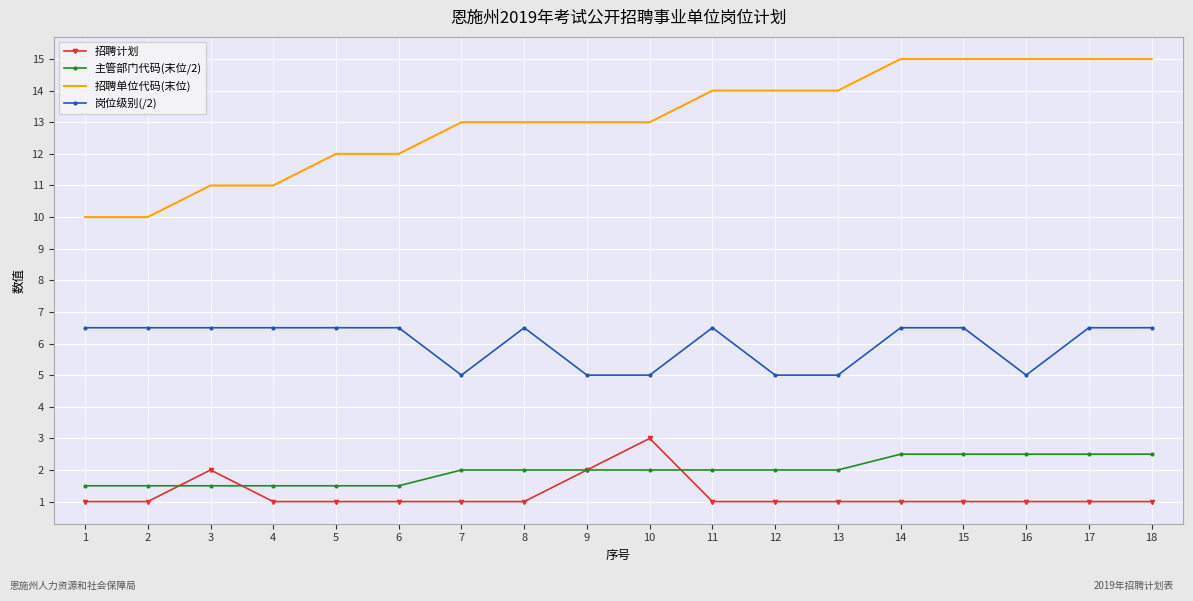

Reading left to right, what are all the values shown in this chart?

招聘计划: 1=1.0	2=1.0	3=2.0	4=1.0	5=1.0	6=1.0	7=1.0	8=1.0	9=2.0	10=3.0	11=1.0	12=1.0	13=1.0	14=1.0	15=1.0	16=1.0	17=1.0	18=1.0
主管部门代码(末位/2): 1=1.5	2=1.5	3=1.5	4=1.5	5=1.5	6=1.5	7=2.0	8=2.0	9=2.0	10=2.0	11=2.0	12=2.0	13=2.0	14=2.5	15=2.5	16=2.5	17=2.5	18=2.5
招聘单位代码(末位): 1=10.0	2=10.0	3=11.0	4=11.0	5=12.0	6=12.0	7=13.0	8=13.0	9=13.0	10=13.0	11=14.0	12=14.0	13=14.0	14=15.0	15=15.0	16=15.0	17=15.0	18=15.0
岗位级别(/2): 1=6.5	2=6.5	3=6.5	4=6.5	5=6.5	6=6.5	7=5.0	8=6.5	9=5.0	10=5.0	11=6.5	12=5.0	13=5.0	14=6.5	15=6.5	16=5.0	17=6.5	18=6.5